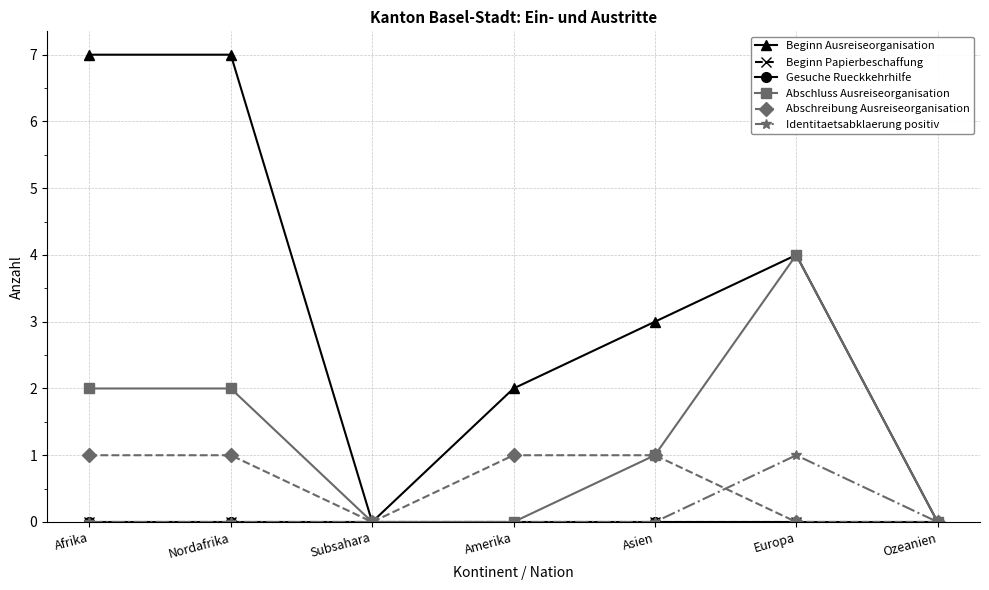

Is this an area chart (filled region under the line)?

No